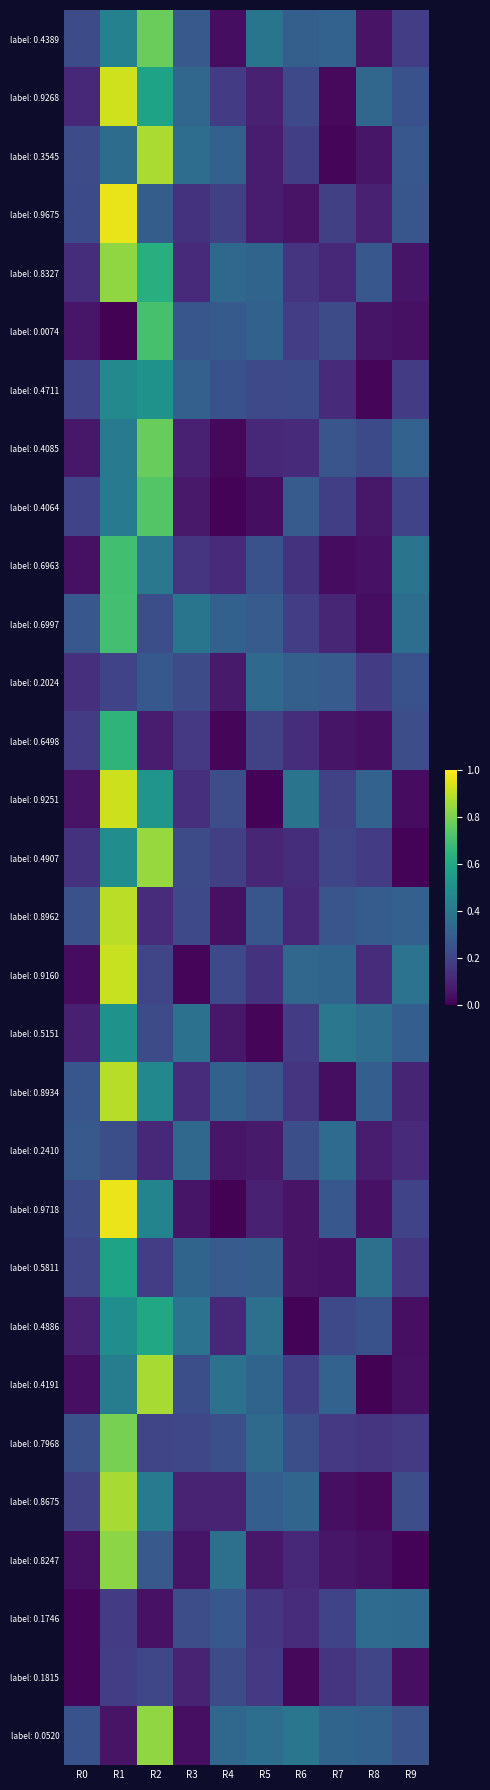

Between R6 and R2, which is larger?

R2